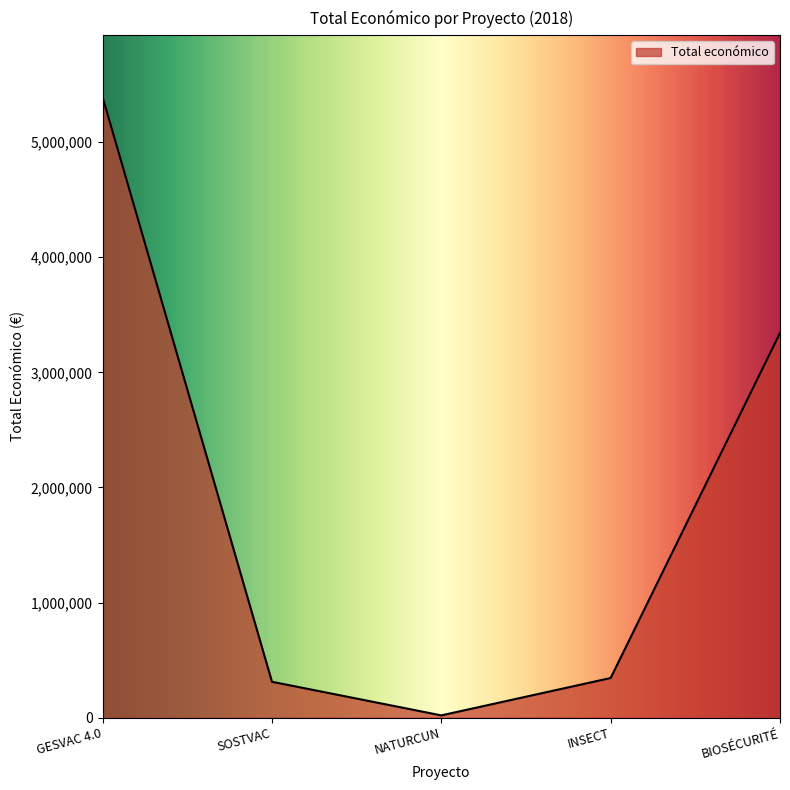

What is the ratio of the value at GESVAC 4.0 to the value at INSECT?

15.7